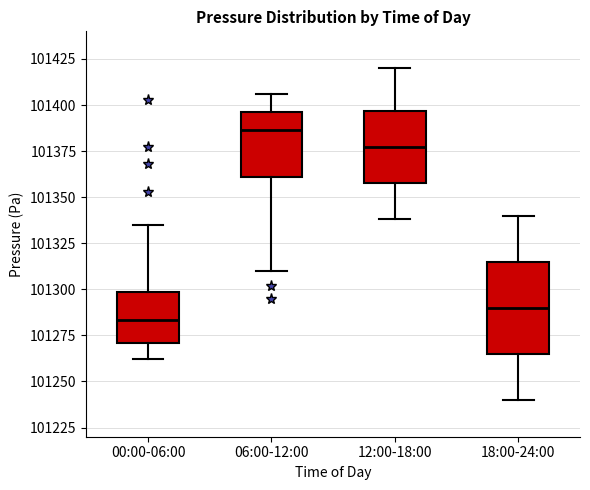

Which box's median line is the highest?

06:00-12:00